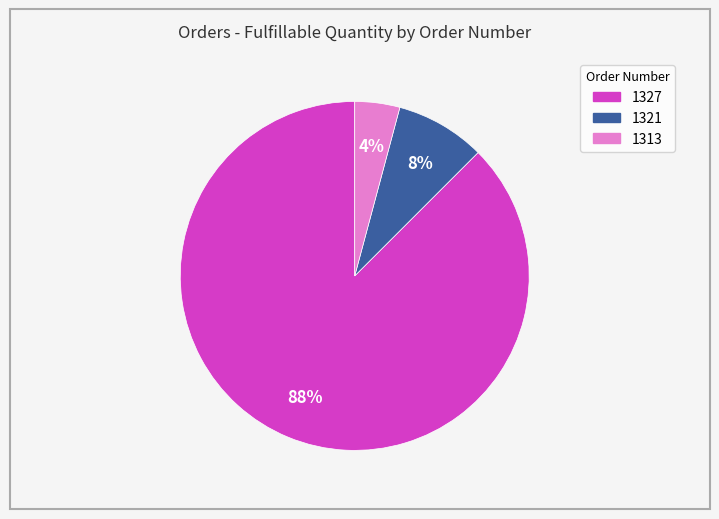

Is there any slice that represents more than half of the pie?

Yes